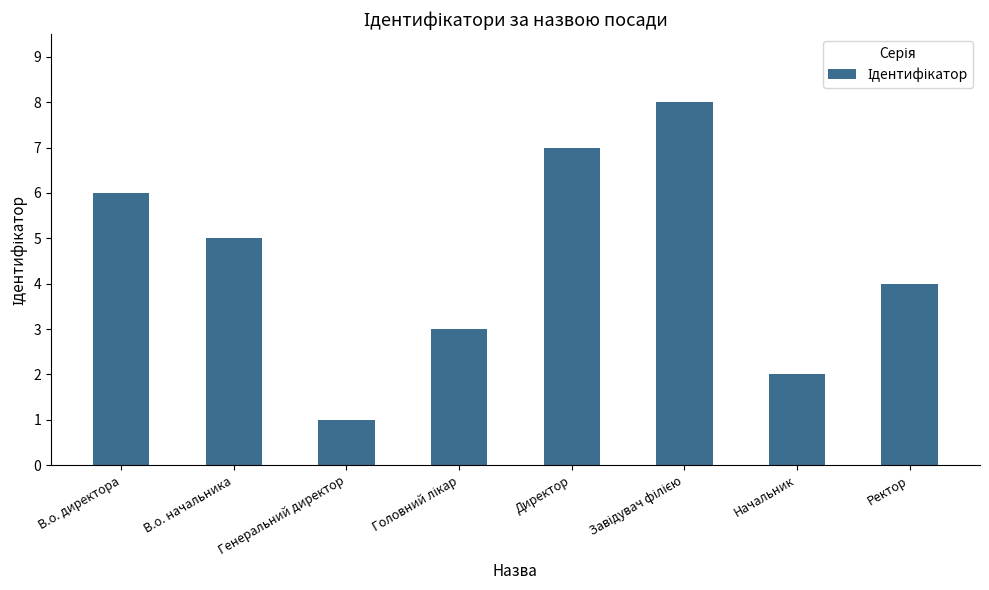

What position from the right is Ректор?

1